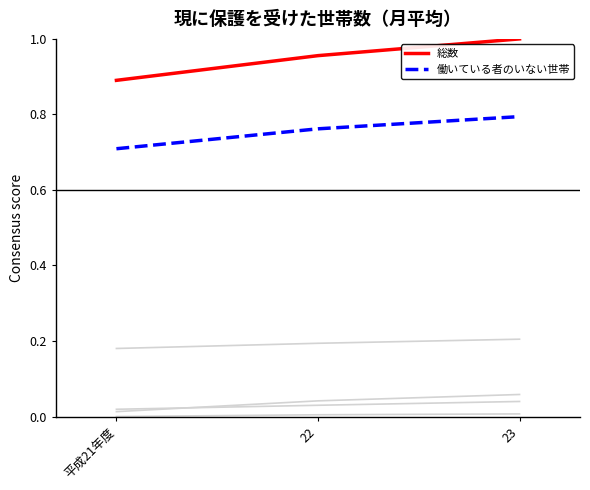

How many lines are shown in the chart?

6